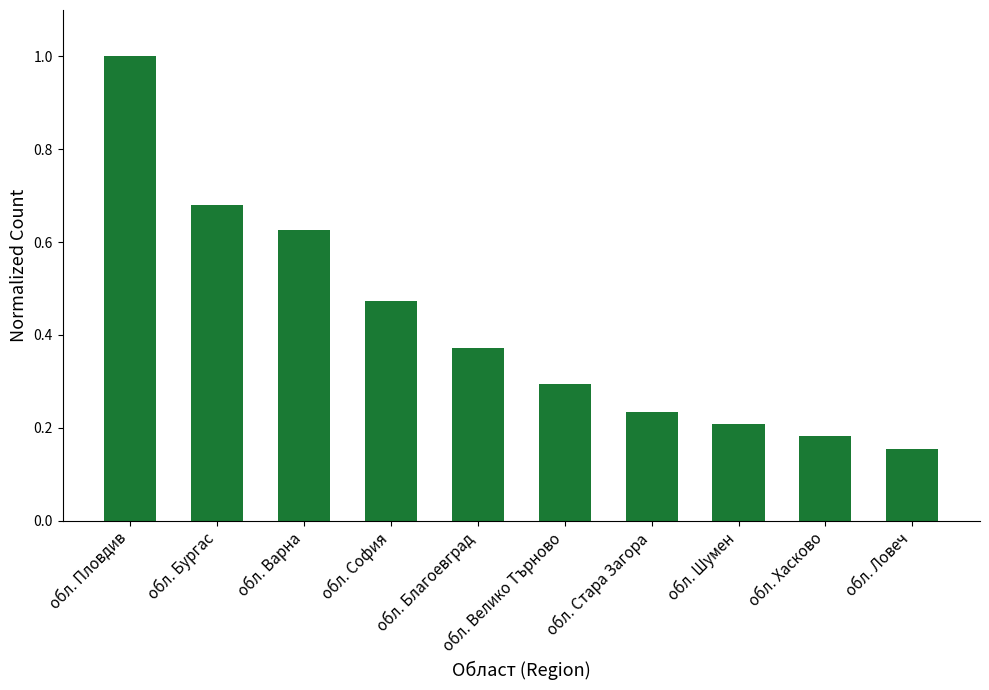

List the labels in order of value, largest first.

обл. Пловдив, обл. Бургас, обл. Варна, обл. София, обл. Благоевград, обл. Велико Търново, обл. Стара Загора, обл. Шумен, обл. Хасково, обл. Ловеч